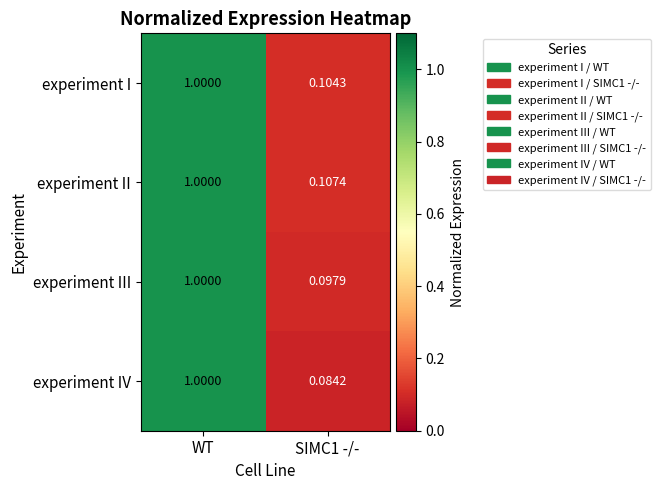

Which series has the largest total across all categories?

experiment II